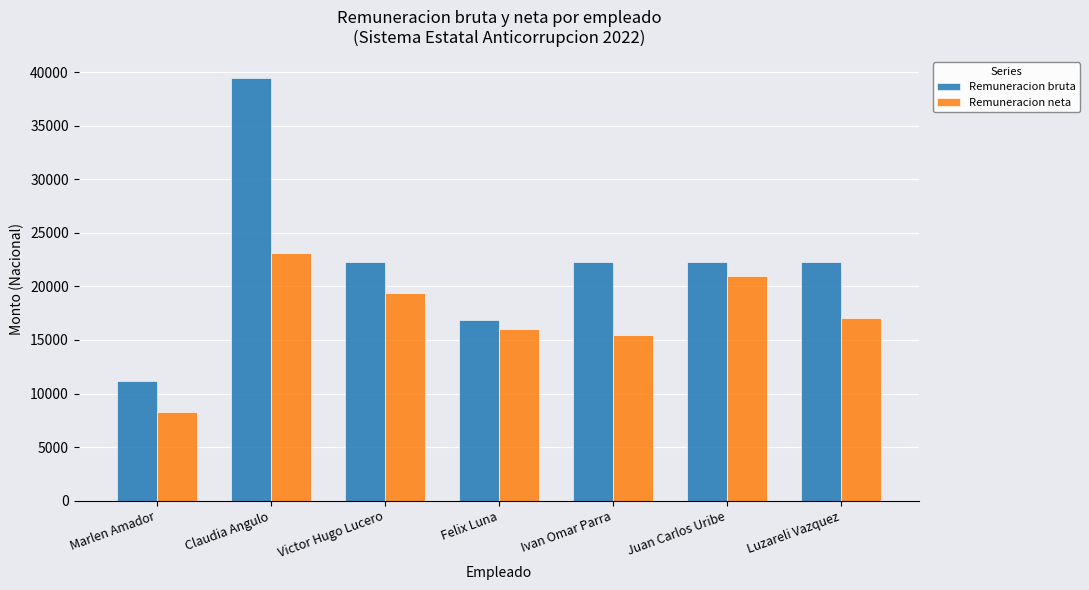

What are all the series names shown in the legend?

Remuneracion bruta, Remuneracion neta